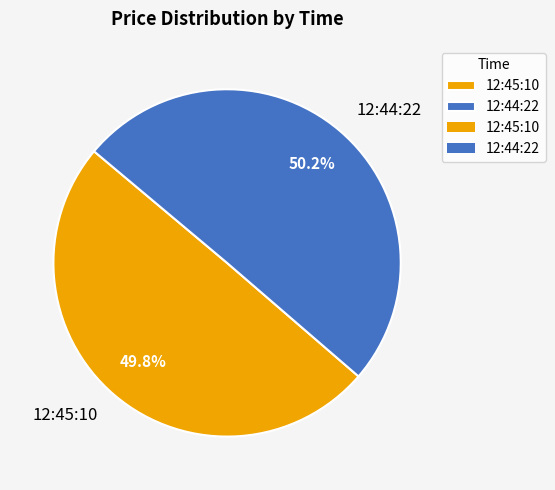

Is there any slice that represents more than half of the pie?

Yes